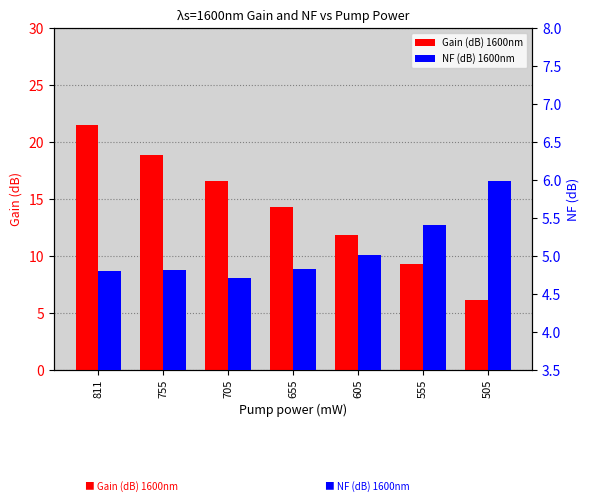

What is the sum of all NF (dB) 1600nm values?

35.6